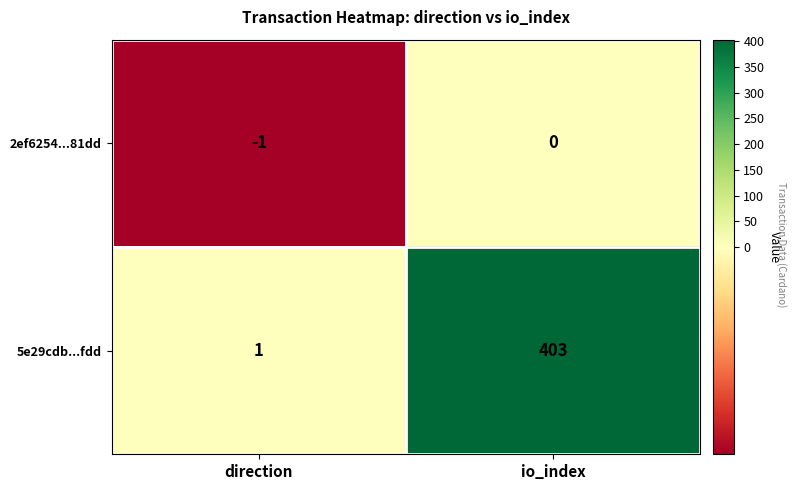

What is the smallest value displayed?

-1